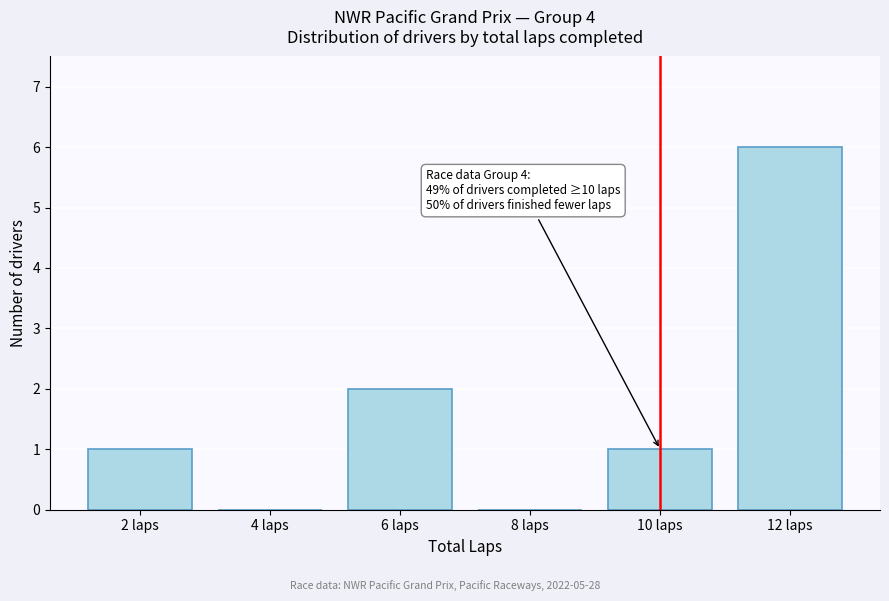

Reading left to right, what are all the values shown in this chart?

2 laps=1	4 laps=0	6 laps=2	8 laps=0	10 laps=1	12 laps=6